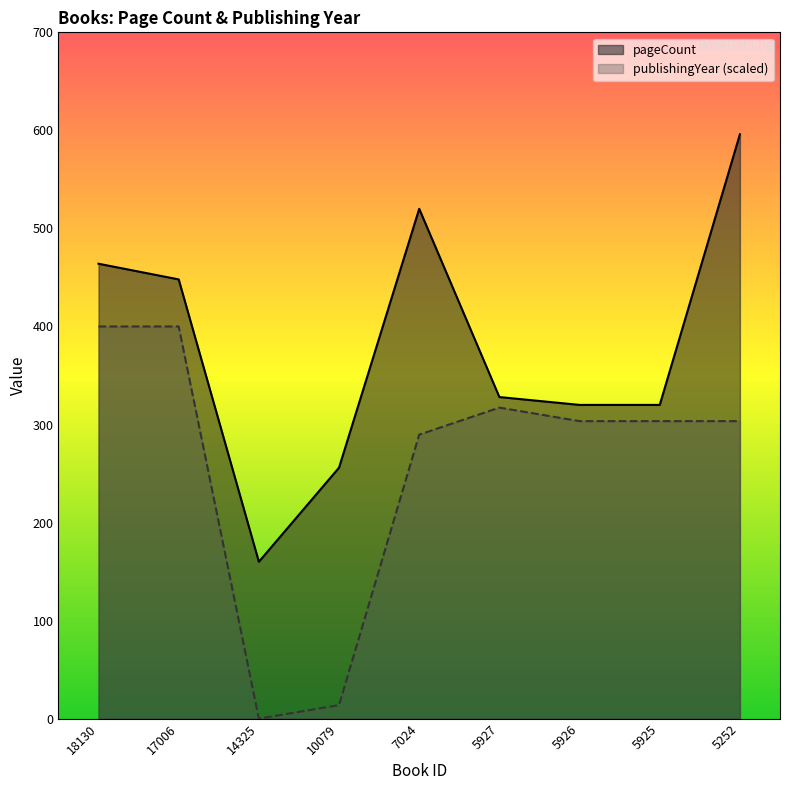

True or false: publishingYear has more than 2 interior local peaks.

False